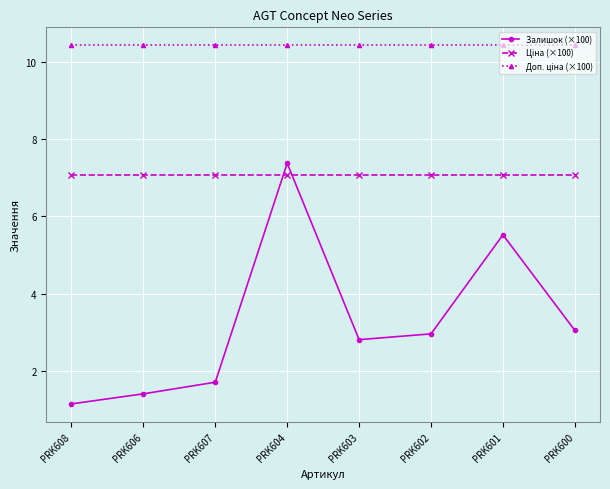

Does the chart have visible grid lines?

Yes